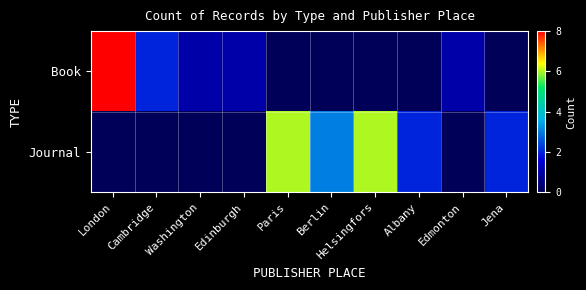

Which has a higher value, Washington or Edmonton?

Washington